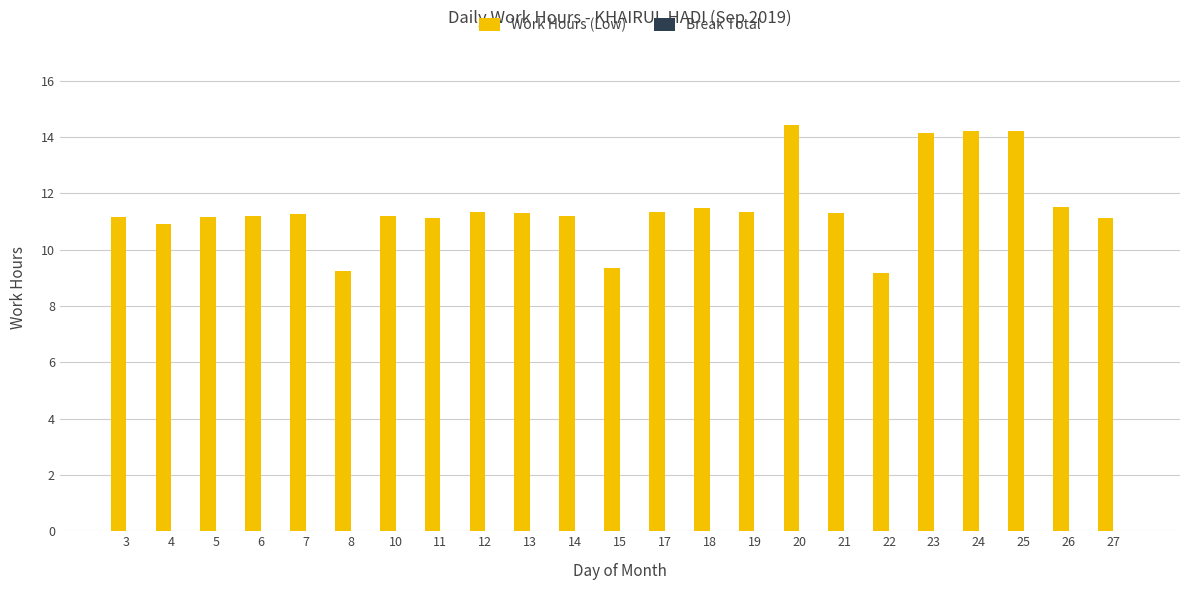

What is the greatest value displayed?

14.4